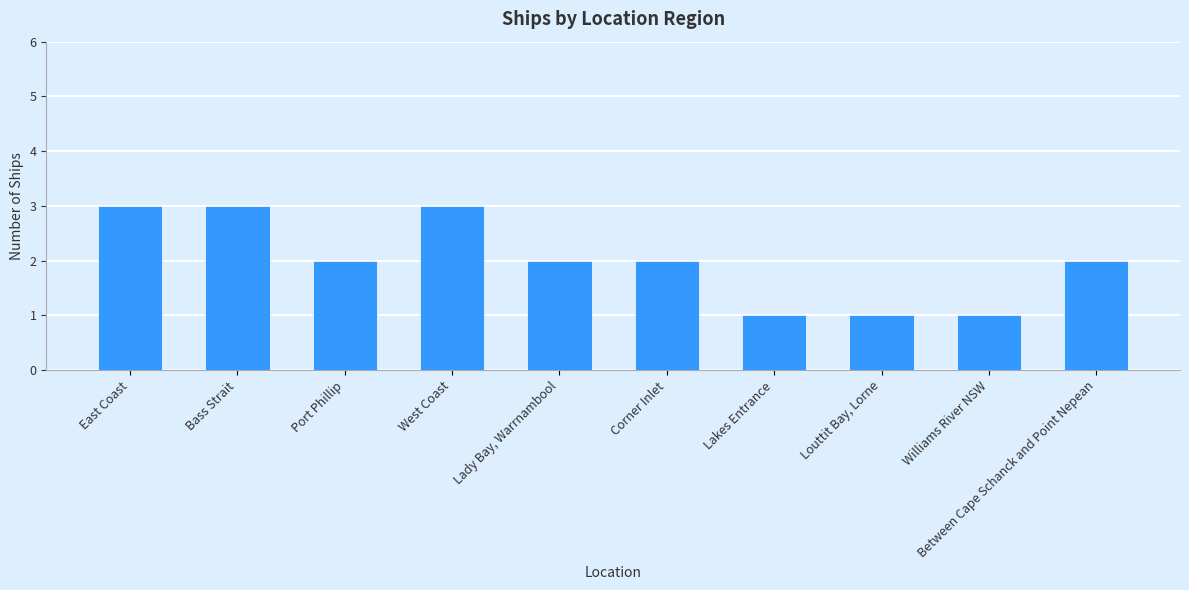

What is the greatest value displayed?

3